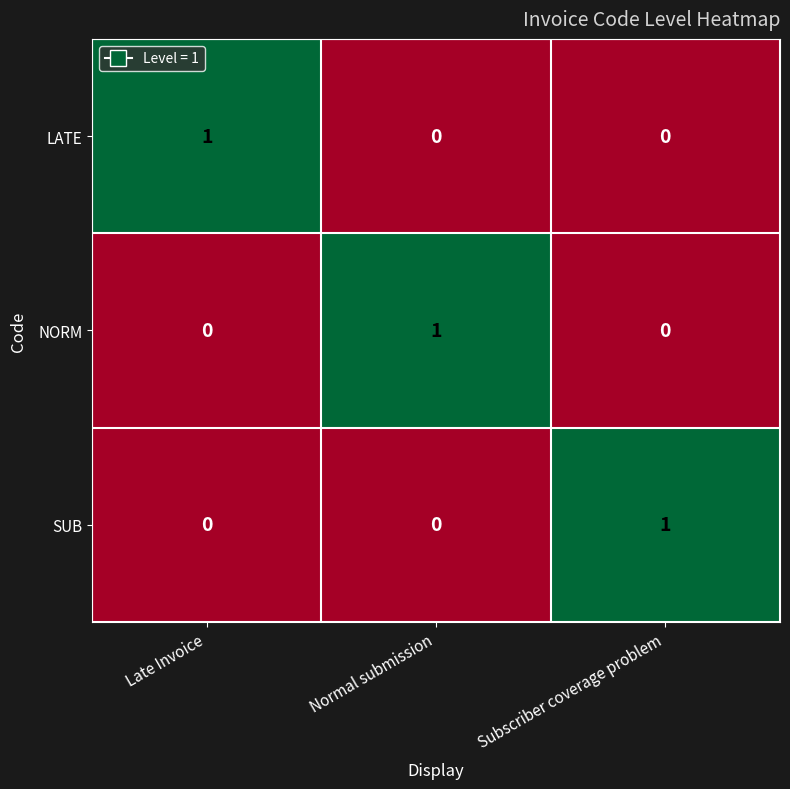

At how many categories does at least one series exceed 0?

3